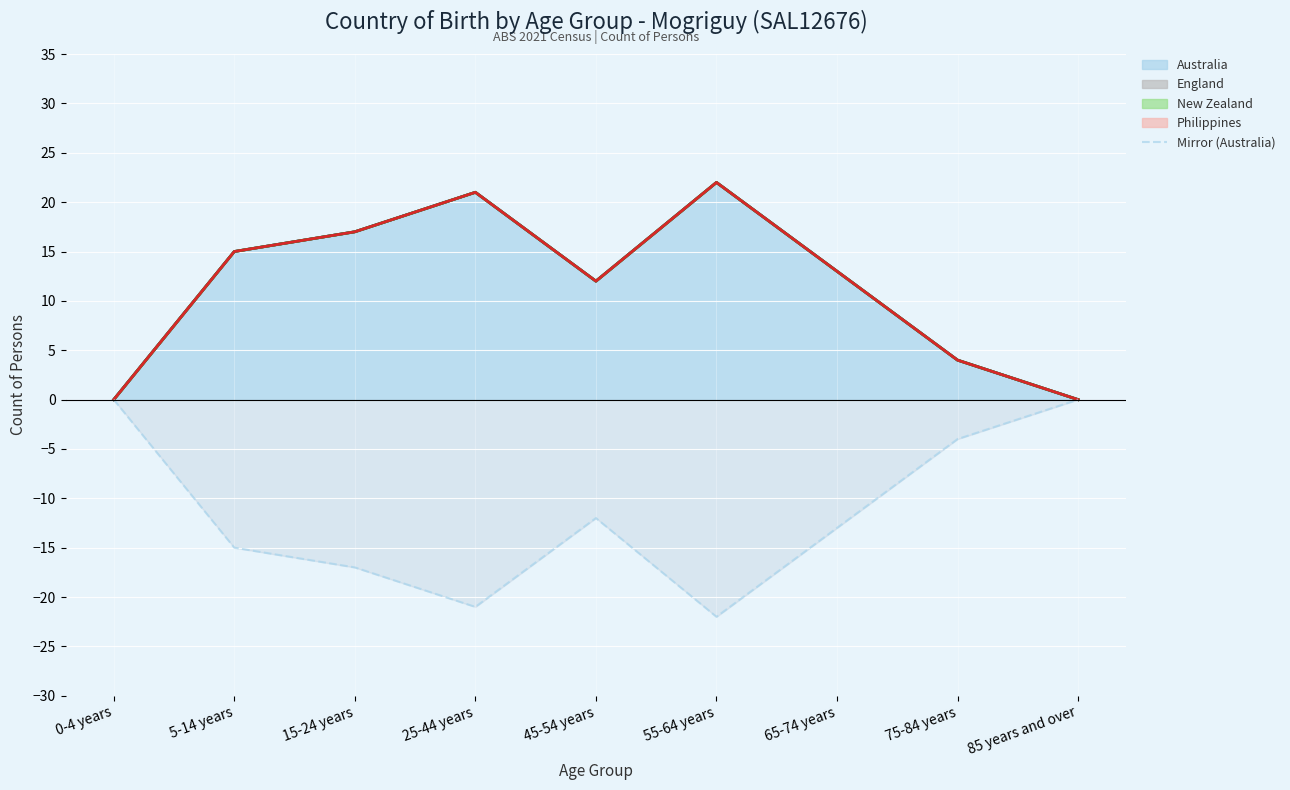

What is the smallest value displayed?

-22